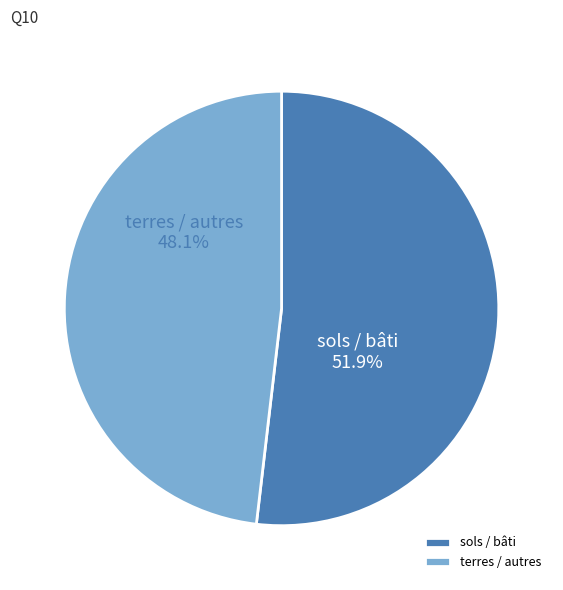

What percentage do terres / autres and sols / bâti together represent?

100.0%